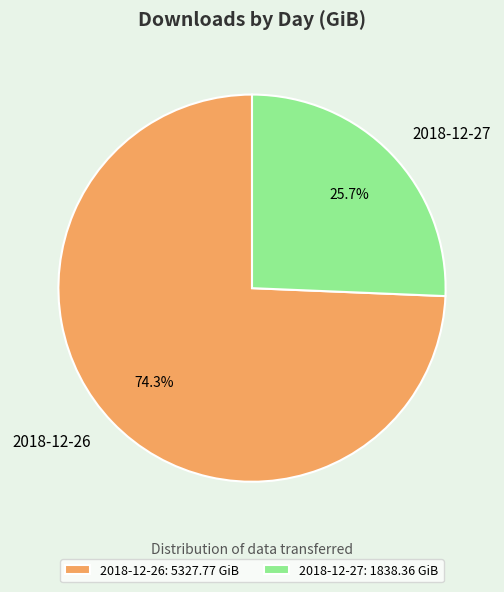

To the nearest percent, what is the difference between the largest and smallest slice percentages?

49%